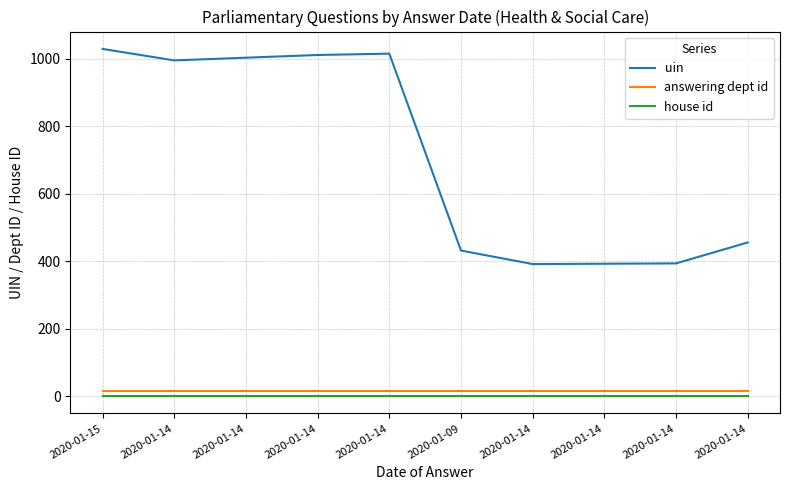

What are all the series names shown in the legend?

uin, answering dept id, house id